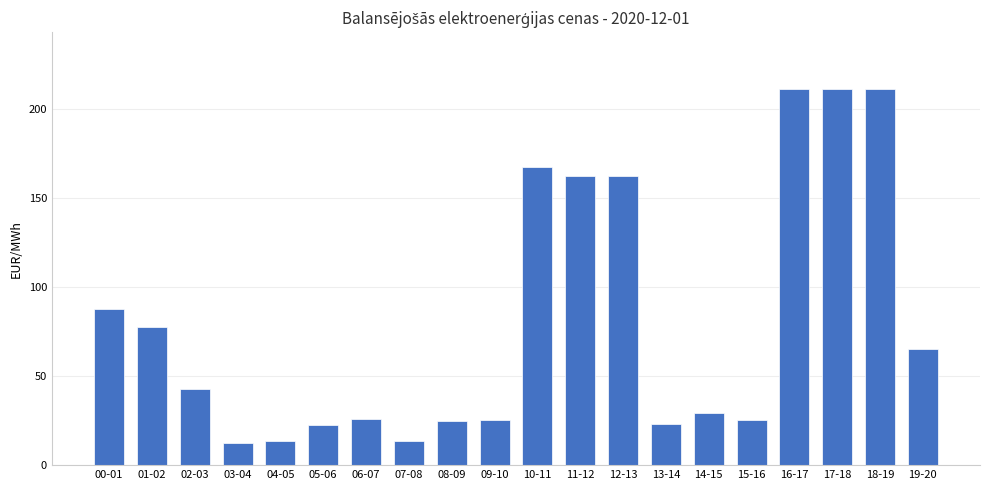

What is the sum of the values at 11-12 and 00-01?

250.2